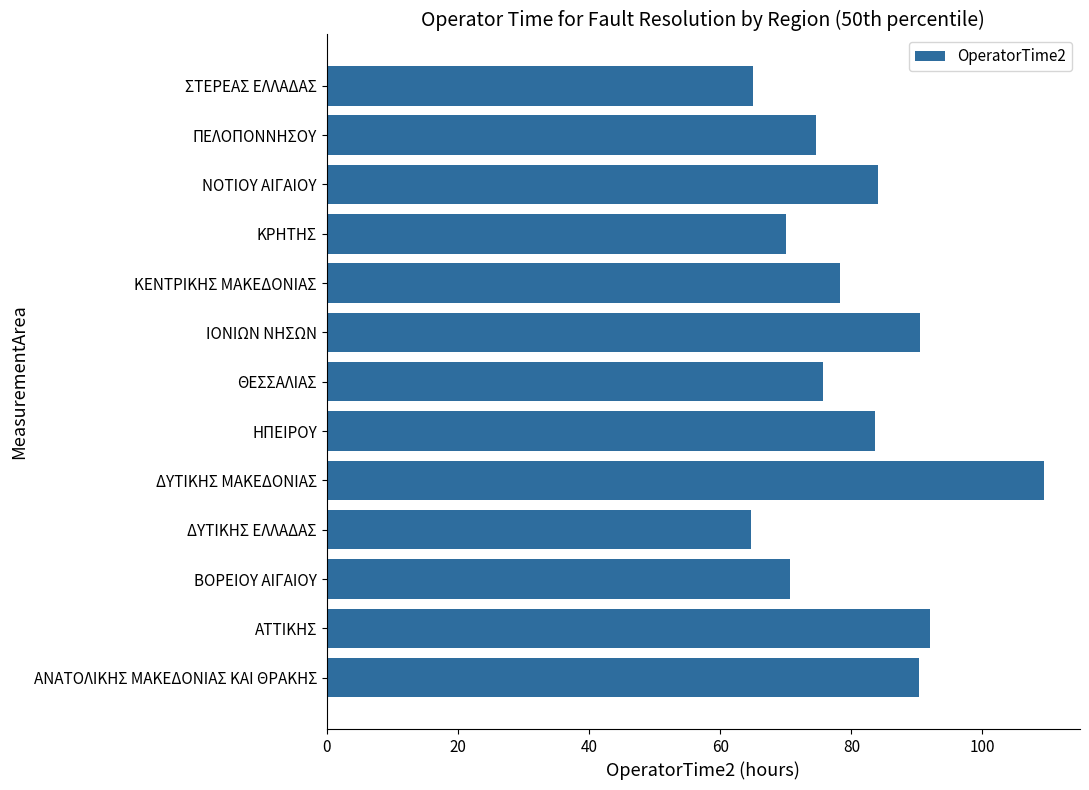

What is the ratio of the value at ΔΥΤΙΚΗΣ ΕΛΛΑΔΑΣ to the value at ΑΤΤΙΚΗΣ?

0.7